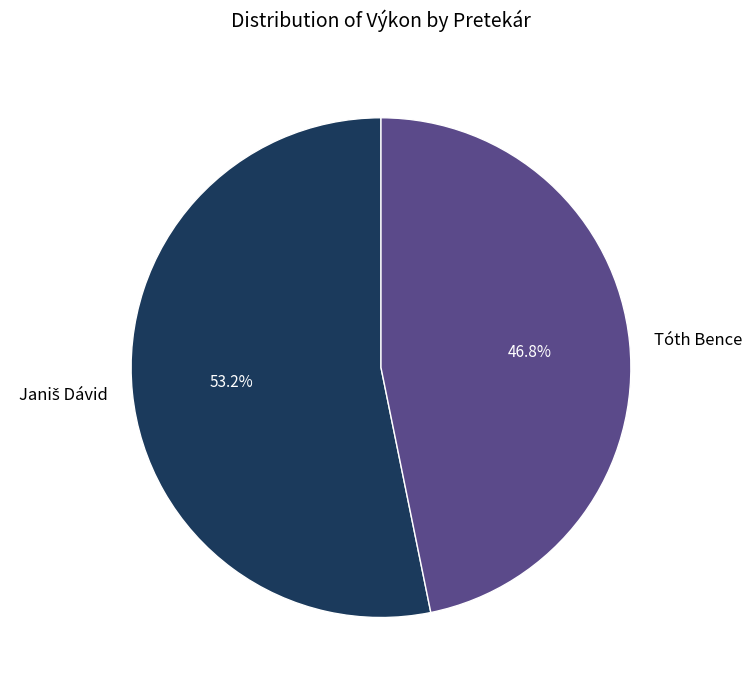

Which slice is the smallest?

Tóth Bence